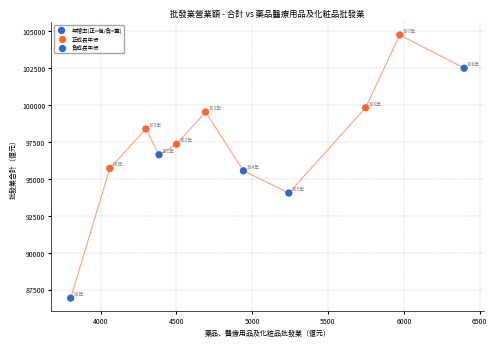

What is the average Y value?

97382.0